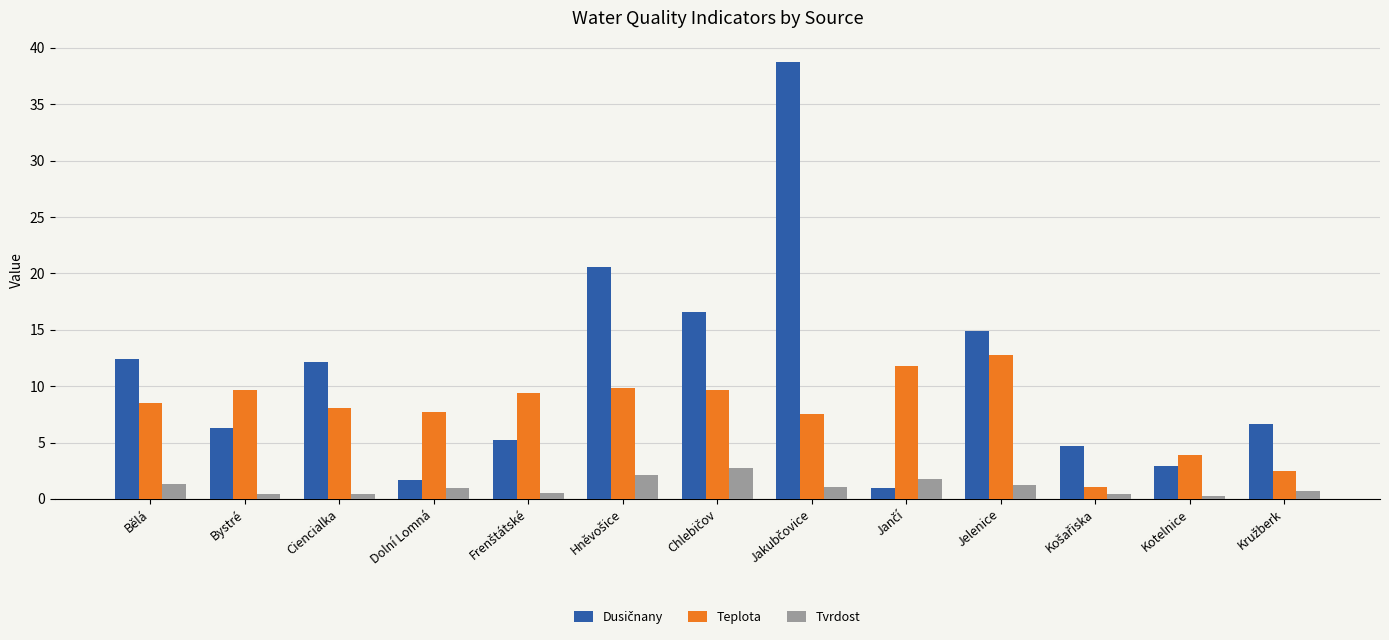

What is the maximum value for Teplota?

12.8